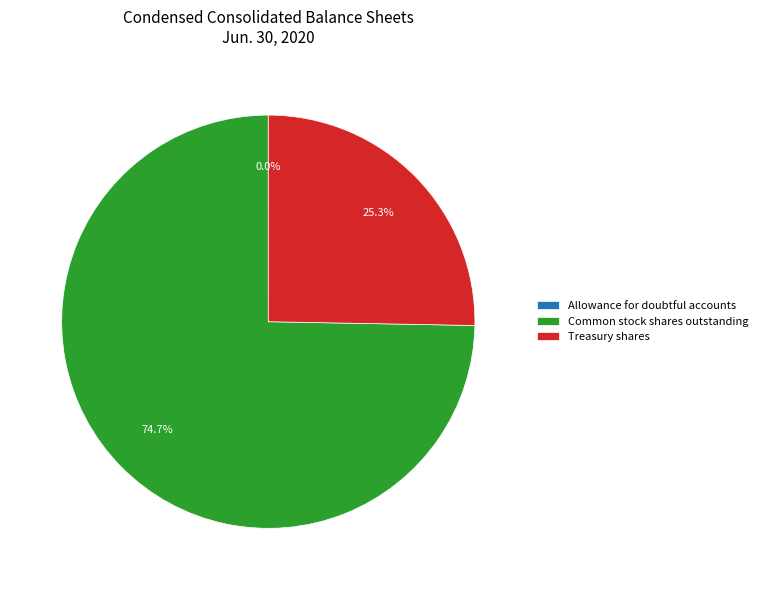

Which category accounts for the majority?

Common stock shares outstanding